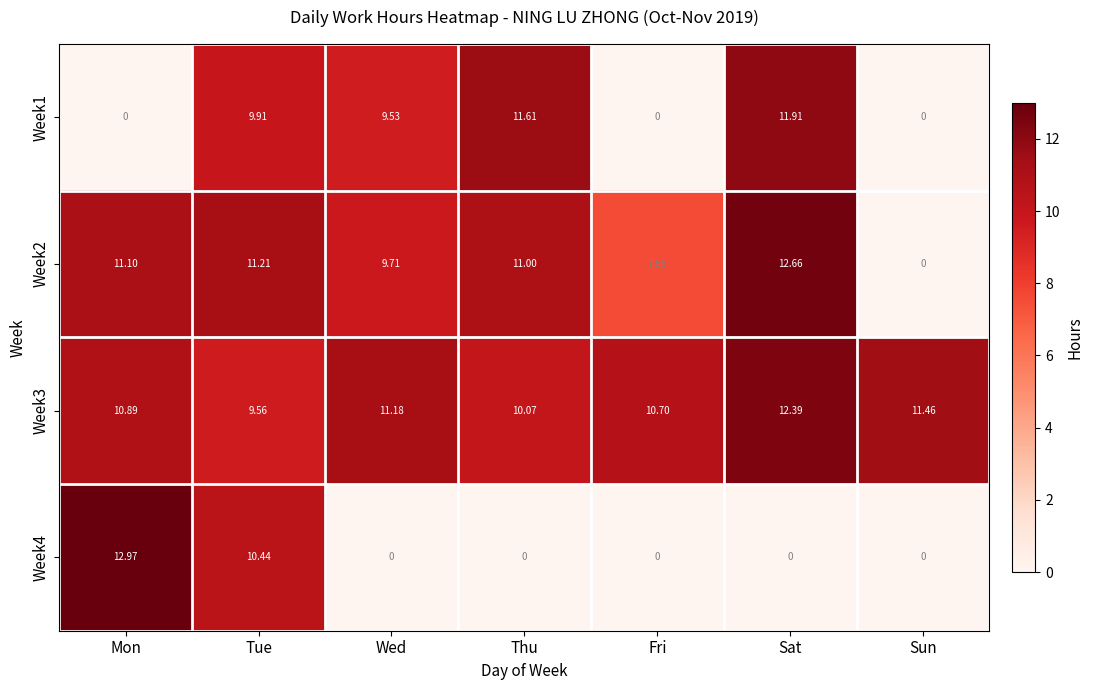

Is the value of Week4 at Tue greater than the value of Week1 at Fri?

Yes